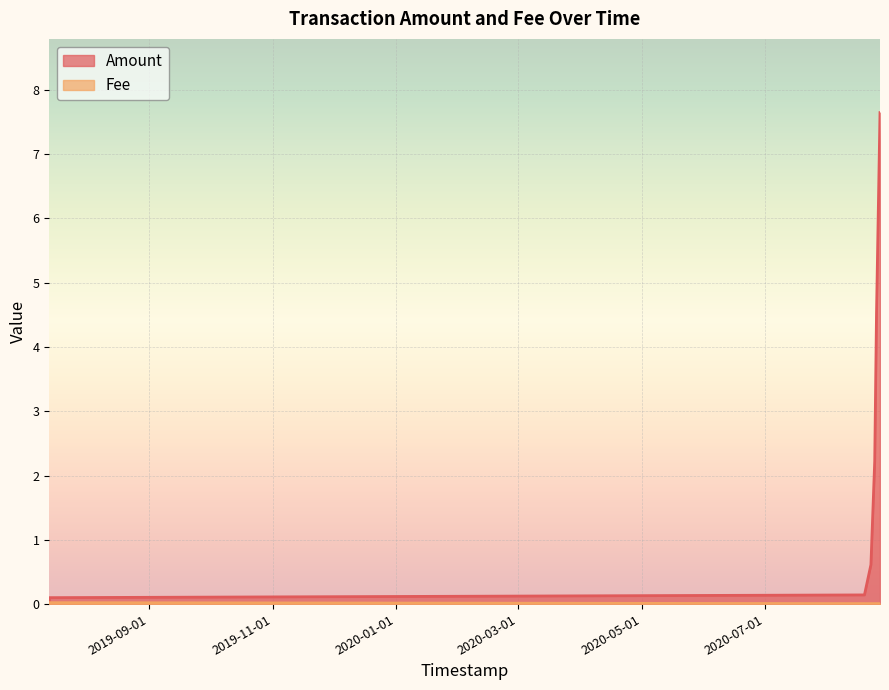

Which series has the largest total across all categories?

Amount